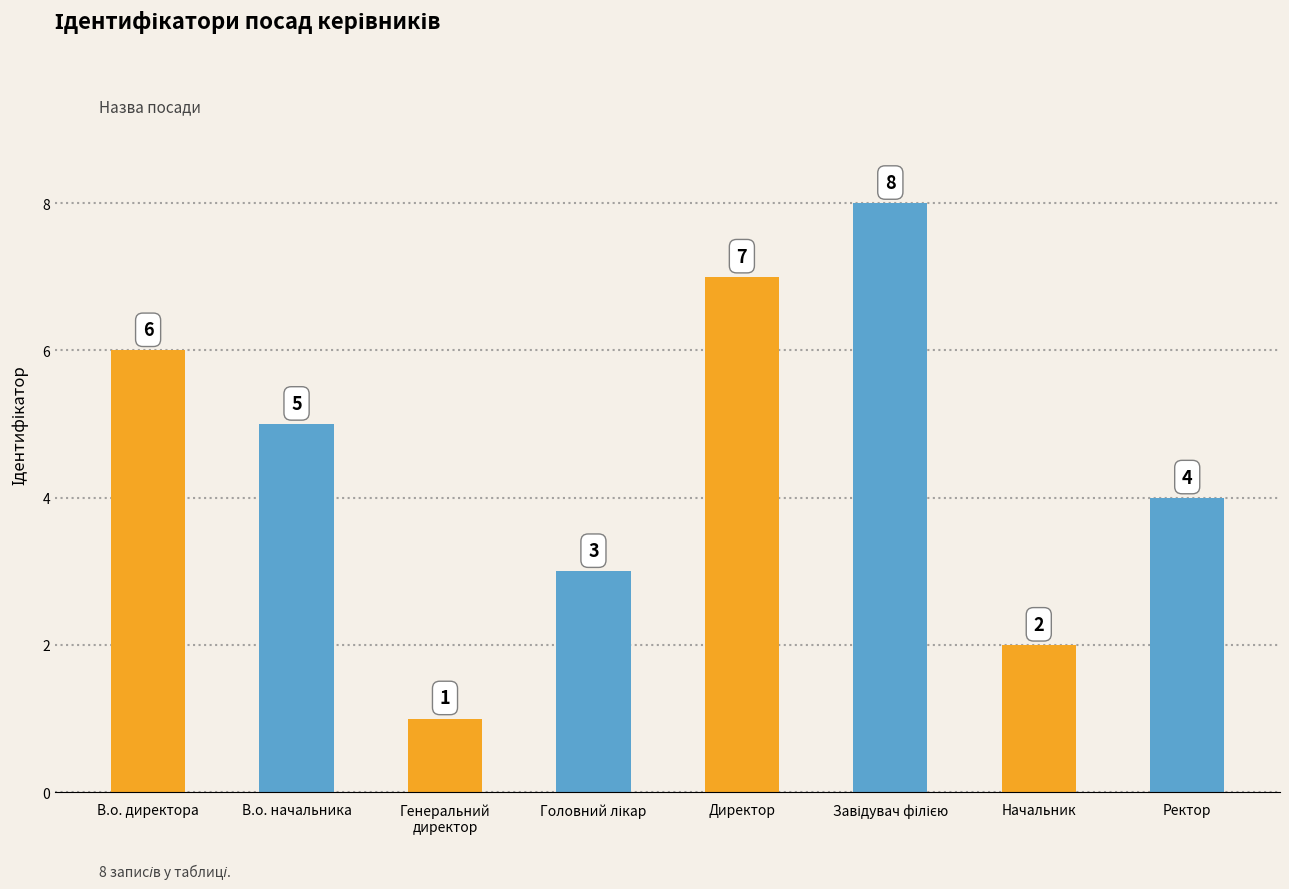

Between Начальник and В.о. директора, which is larger?

В.о. директора